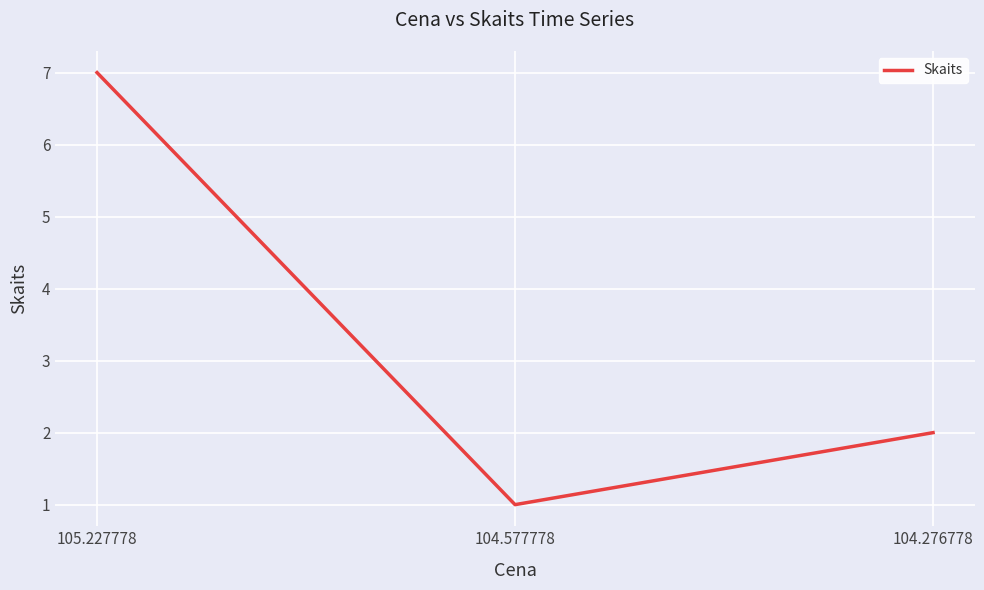

What is the change in value from 104.577778 to 104.276778?

+1